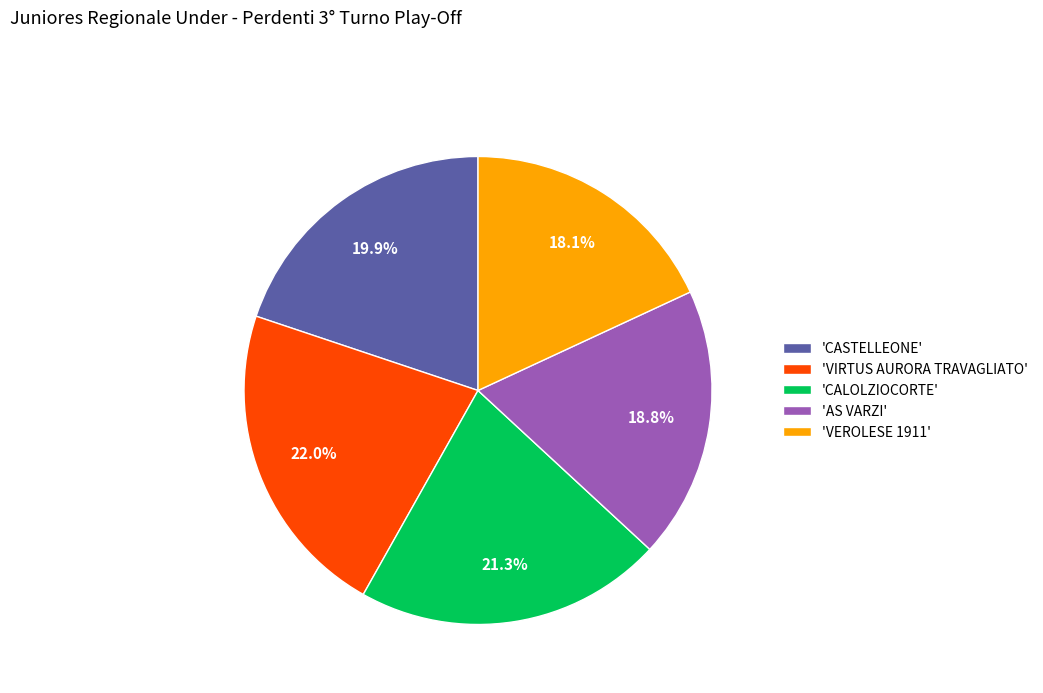

Which category has the smallest portion of the pie?

'VEROLESE 1911'